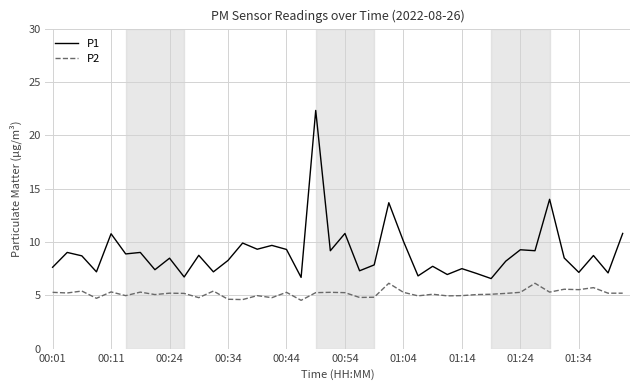

List the series in order of their overall mean, highest first.

P1, P2